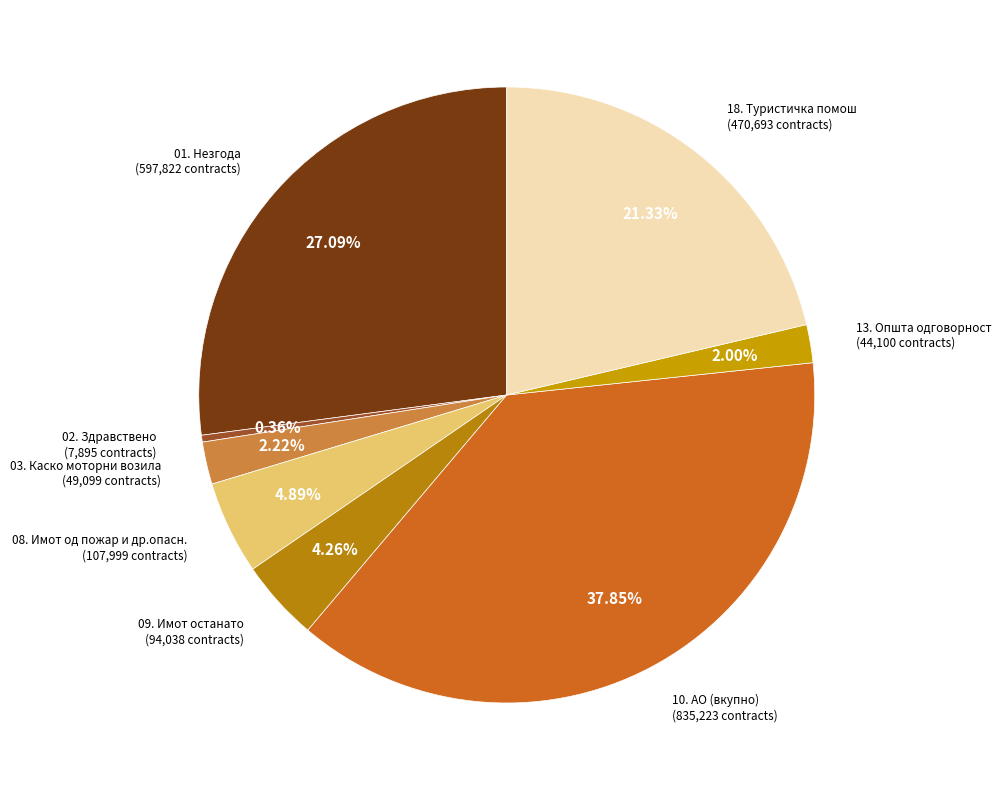

What is the smallest slice in the pie chart?

02. Здравствено